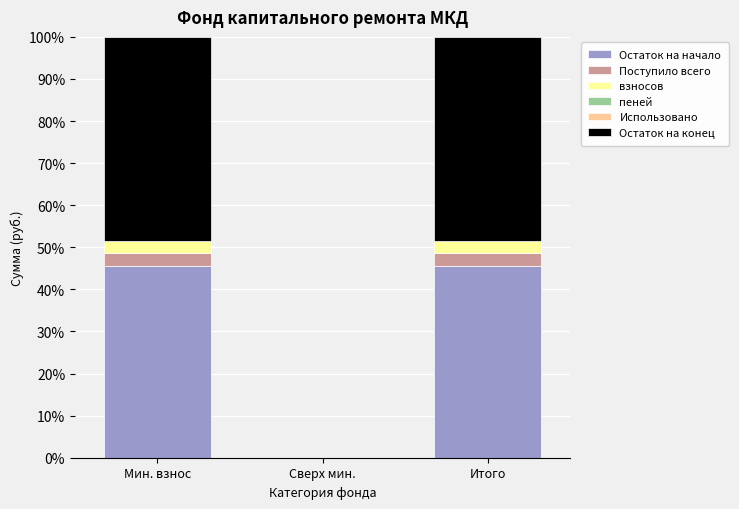

Are the bars grouped side by side (vs. stacked)?

No